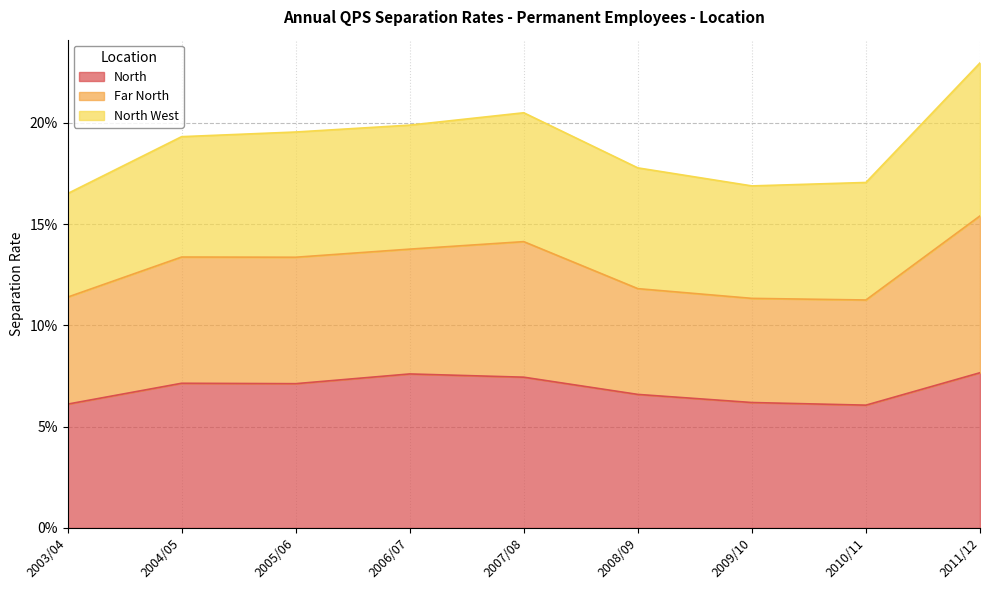

What are all the series names shown in the legend?

North, Far North, North West